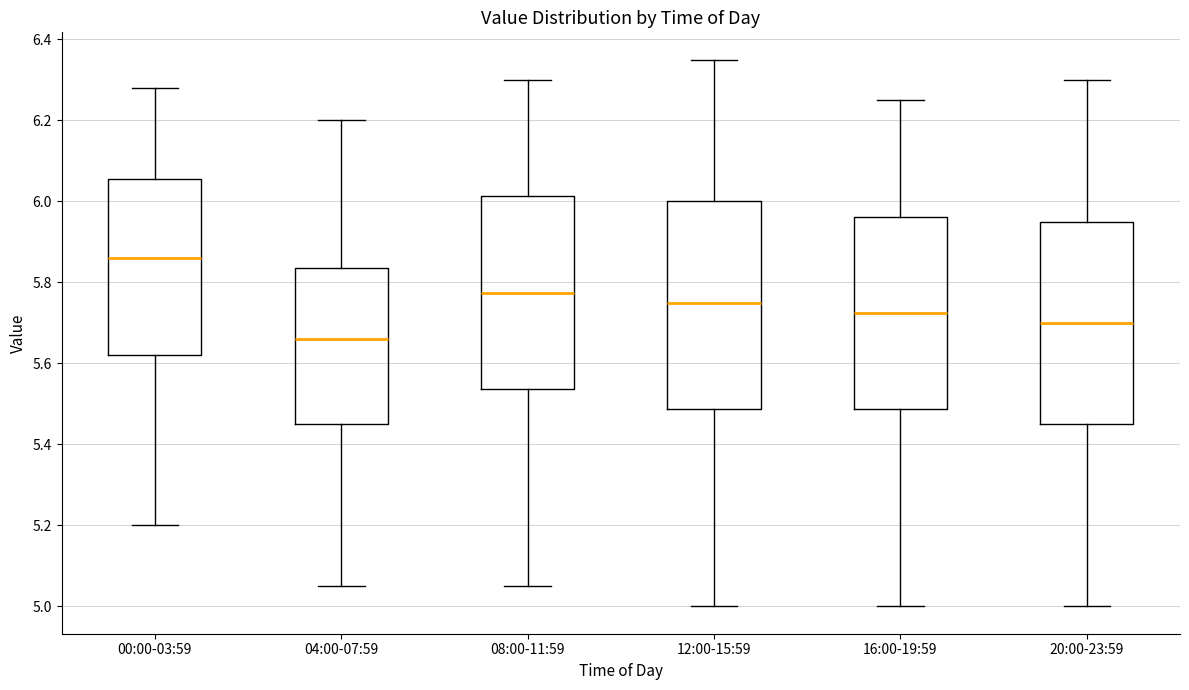

Reading left to right, read every box against the y-axis: the position of its median line, the range the box covers, and the ends of its whiskers. The values are not printed on the chart, so give them approximately, as read against the axis.

00:00-03:59: median 5.86, box 5.62 to 6.06, whiskers 5.20 to 6.28
04:00-07:59: median 5.66, box 5.46 to 5.84, whiskers 5.06 to 6.20
08:00-11:59: median 5.78, box 5.54 to 6.02, whiskers 5.06 to 6.30
12:00-15:59: median 5.76, box 5.48 to 6.00, whiskers 5.00 to 6.36
16:00-19:59: median 5.72, box 5.48 to 5.96, whiskers 5.00 to 6.26
20:00-23:59: median 5.70, box 5.46 to 5.96, whiskers 5.00 to 6.30